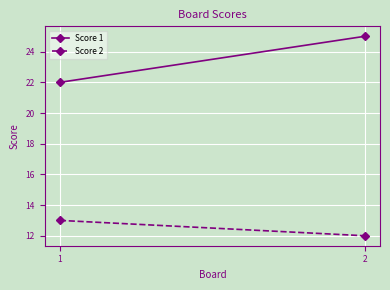

At which label is Score 1 closest to 23?

1